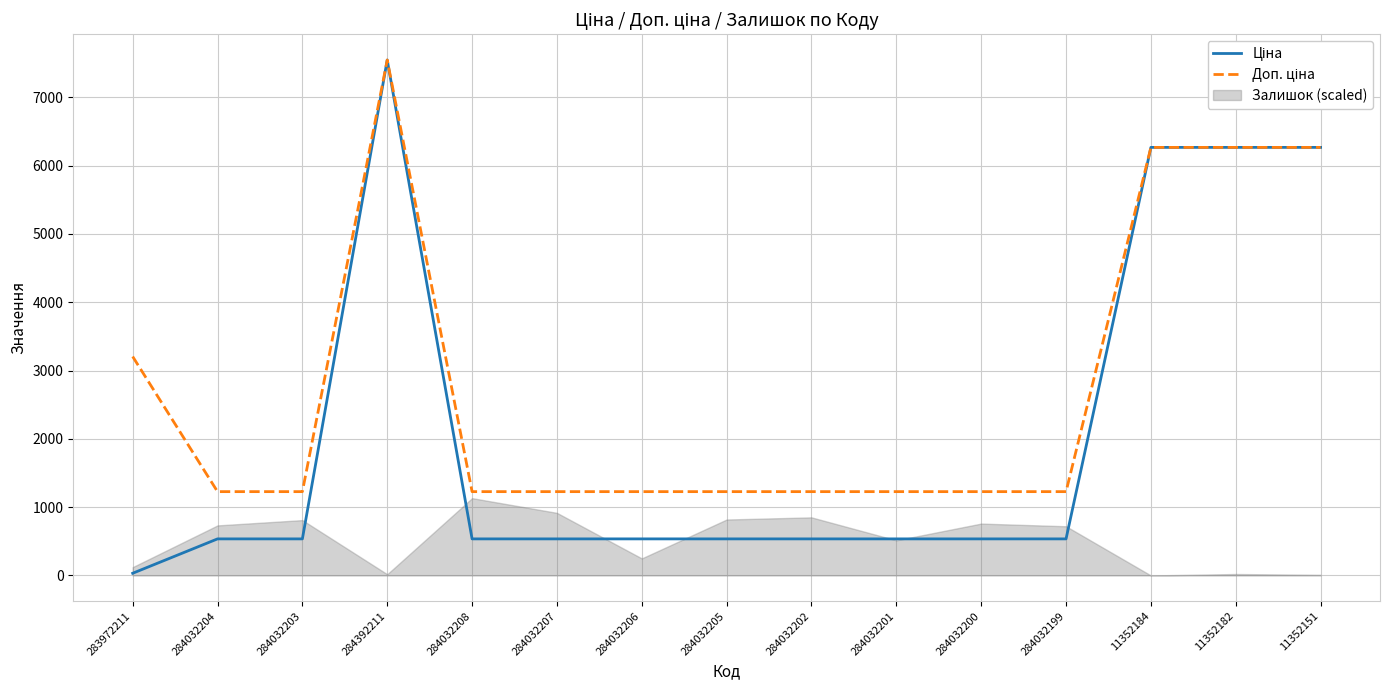

At 11352182, list the series in order from largest to smallest.

Ціна, Доп. ціна